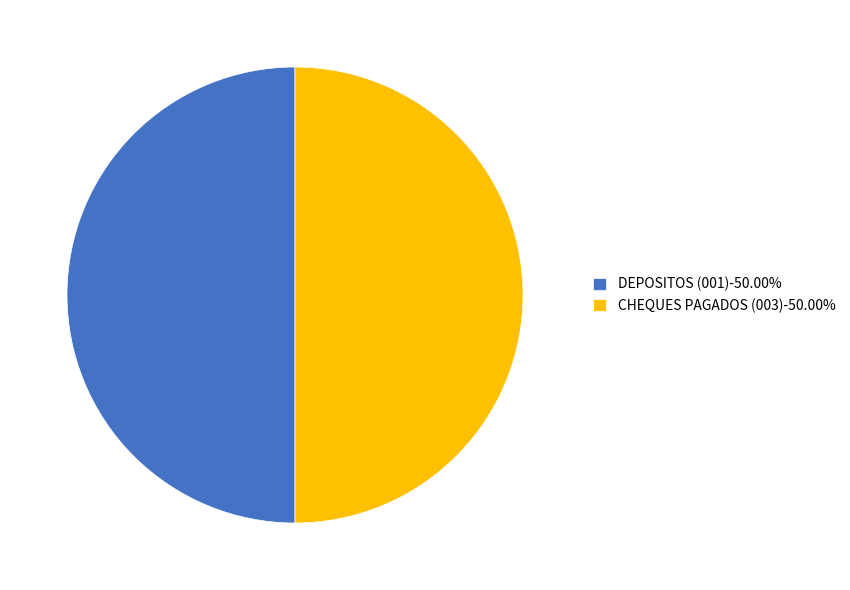

What is the ratio of the value at CHEQUES PAGADOS (003)-50.00% to the value at DEPOSITOS (001)-50.00%?

1.0